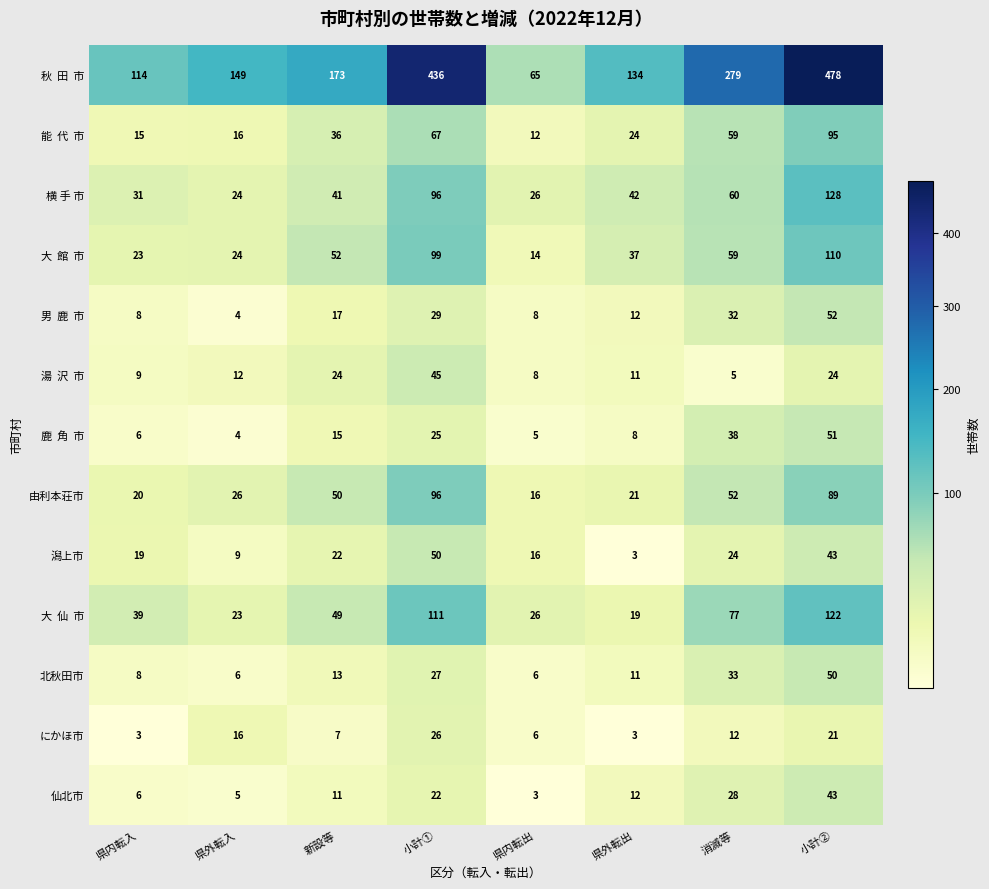

What is the sum of all 仙北市 values?

130